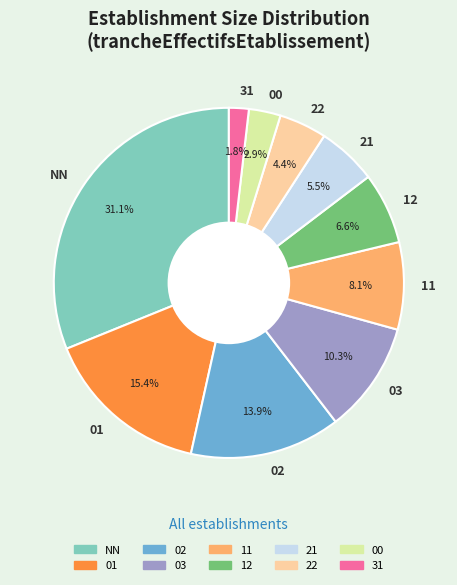

How many segments does this pie chart have?

10